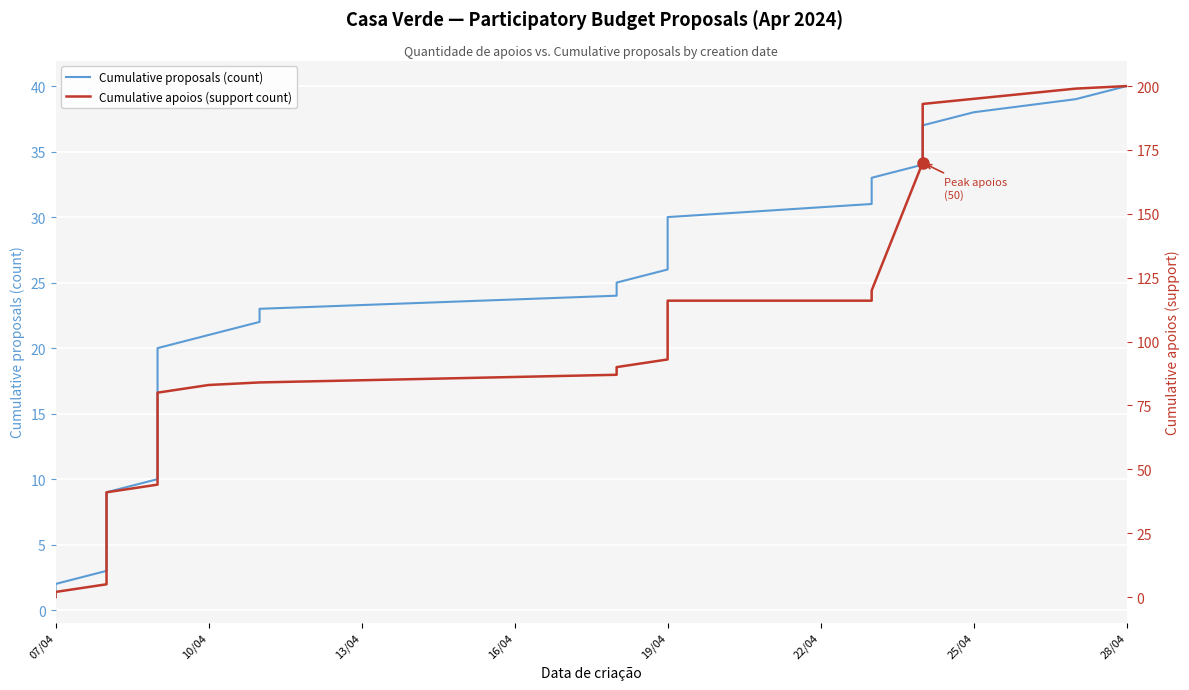

What are all the series names shown in the legend?

Cumulative proposals (count), Cumulative apoios (support count)